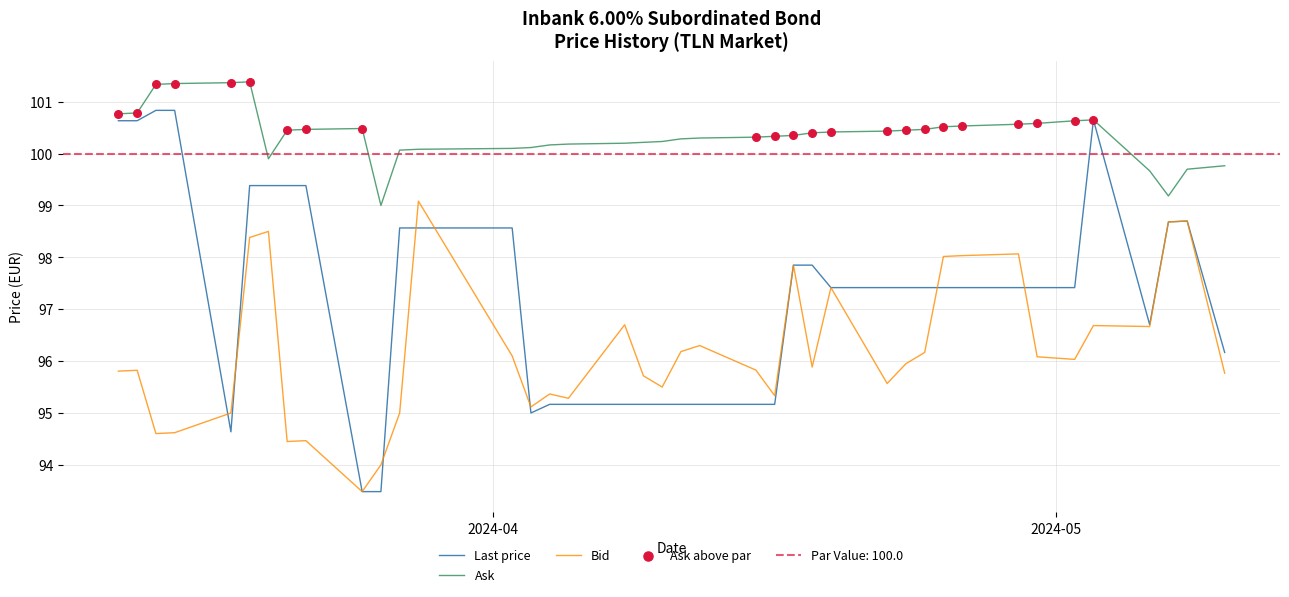

Which series contains the lowest Y value?

Last price